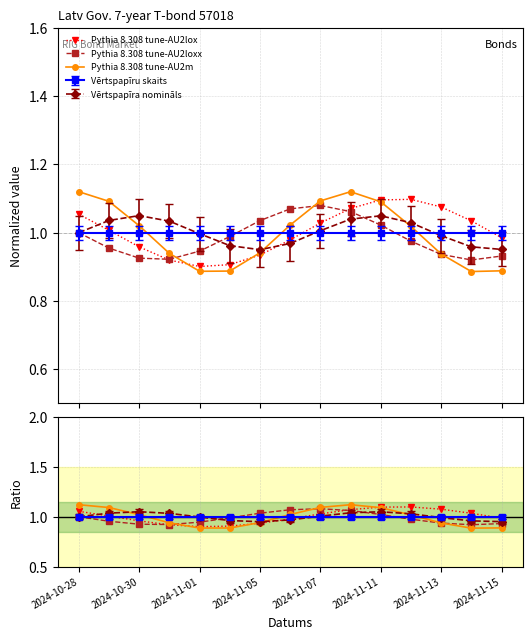

At how many categories does at least one series exceed 1?

11